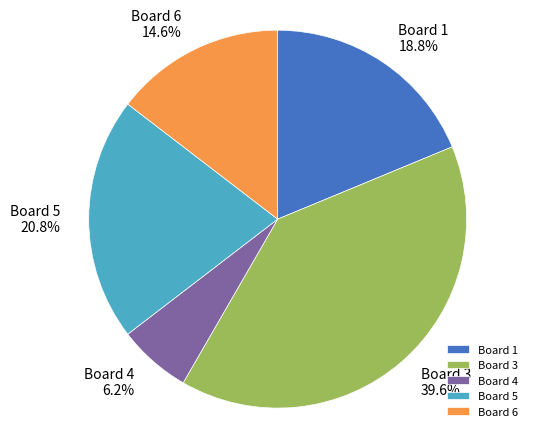

True or false: Board 3 accounts for 50% of the total.

False